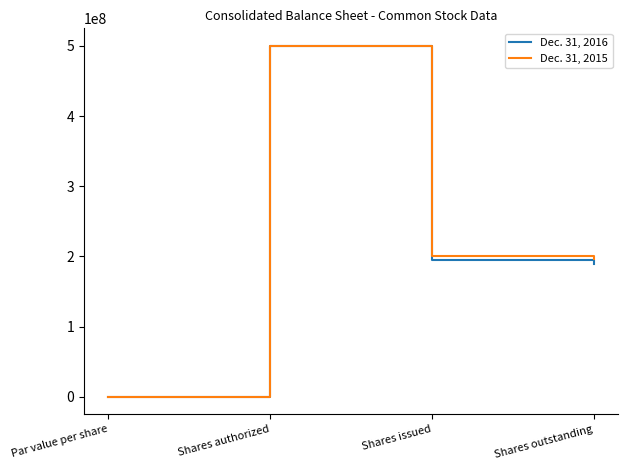

The Dec. 31, 2016 series shows 195403644 at Shares issued. True or false?

True